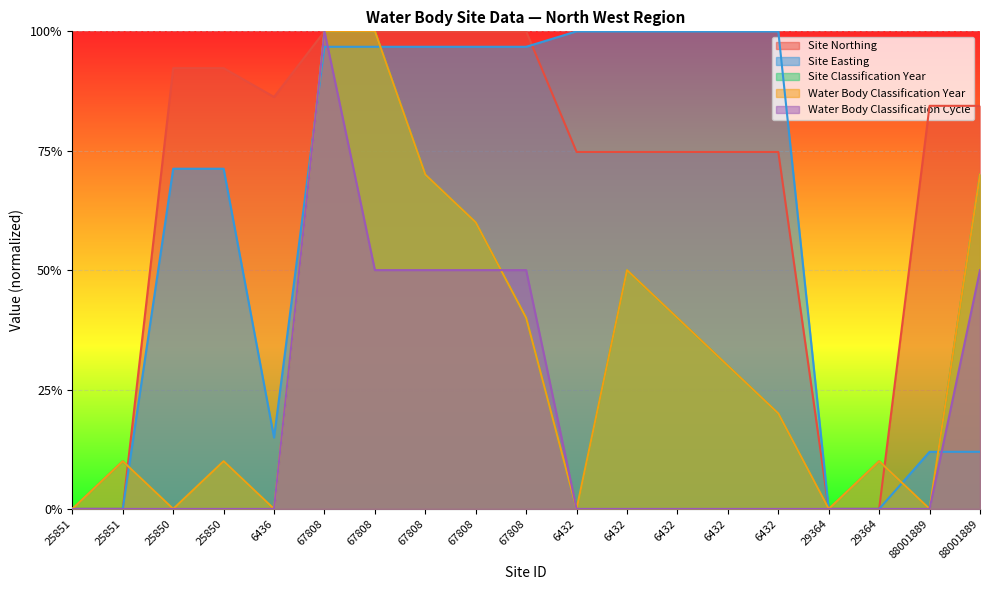

Rank the series at 67808 from lowest to highest value.

Site Easting, Site Northing, Site Classification Year, Water Body Classification Year, Water Body Classification Cycle